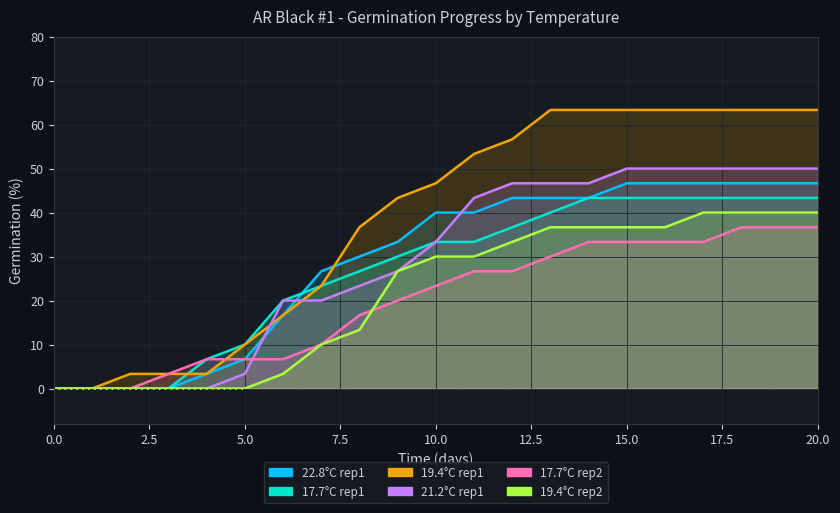

List the labels in order of 19.4C_rep1 value, largest first.

13, 14, 15, 16, 17, 18, 19, 20, 12, 11, 10, 9, 8, 7, 6, 5, 2, 3, 4, 0, 1